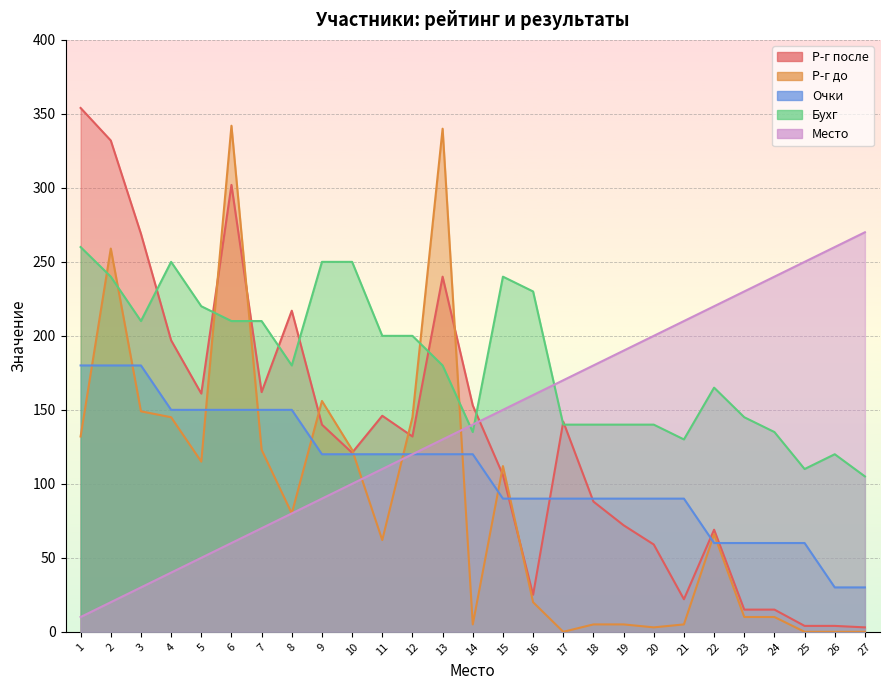

The value of Бухг at 6 is 210. True or false?

True